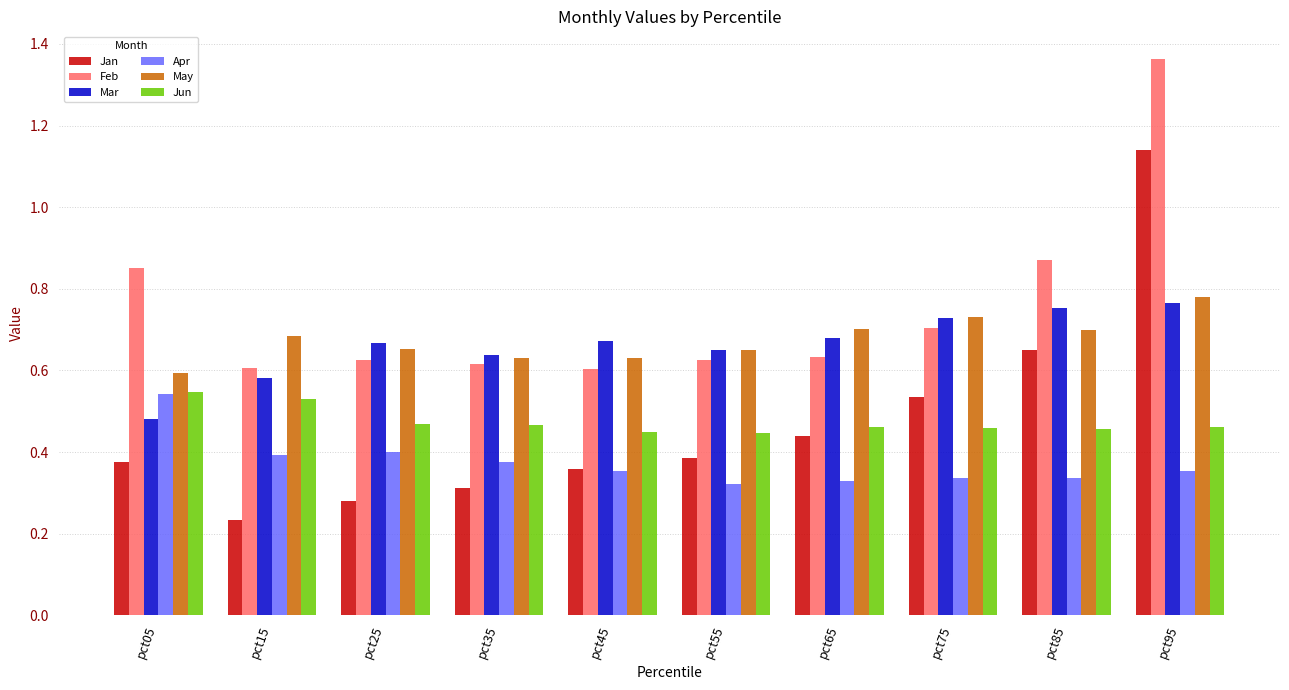

How many data points does each series have?

10